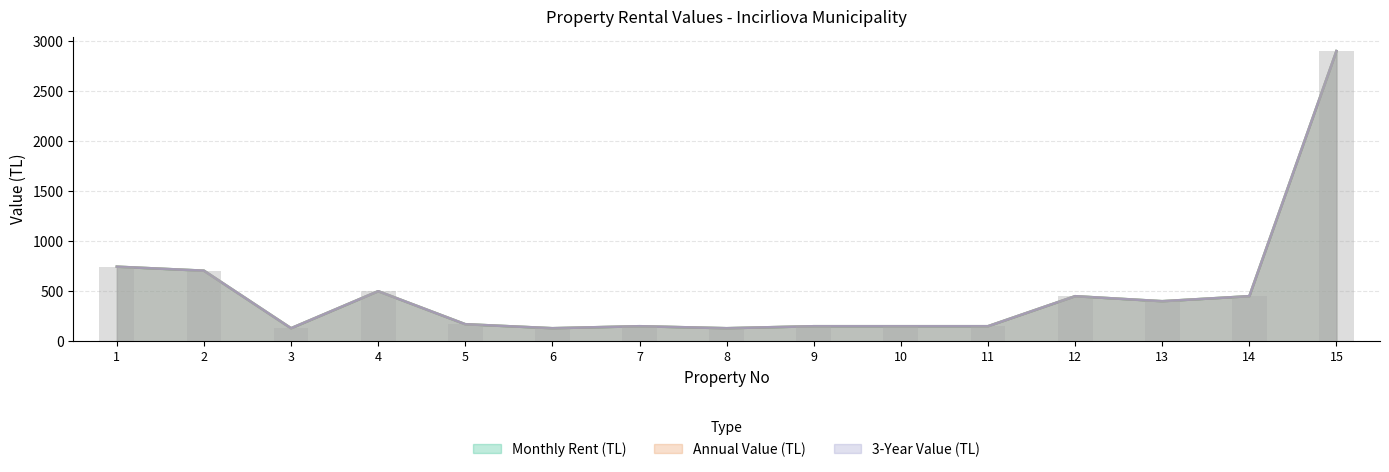

Count the number of data series in this chart.

3